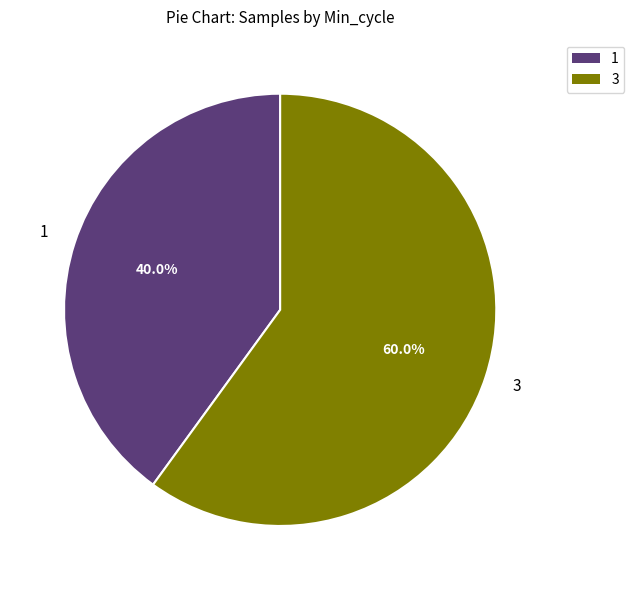

Is there a majority slice in this chart?

Yes